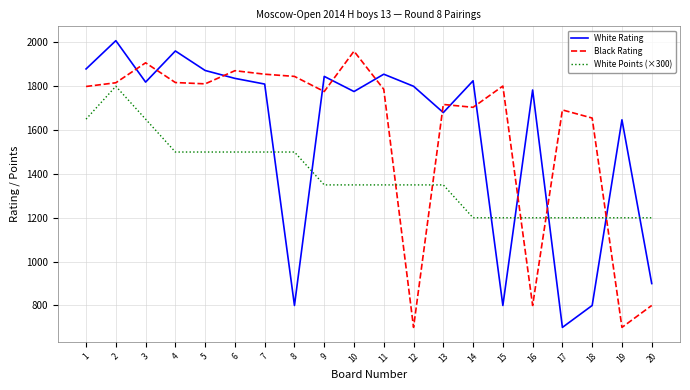

Where is the first local maximum for White Rating?

2